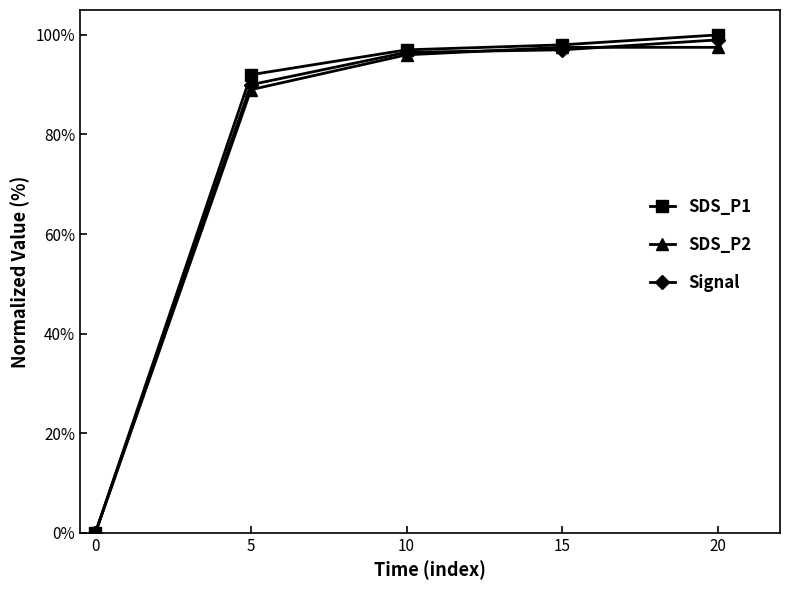

At how many categories does at least one series exceed 77?

4